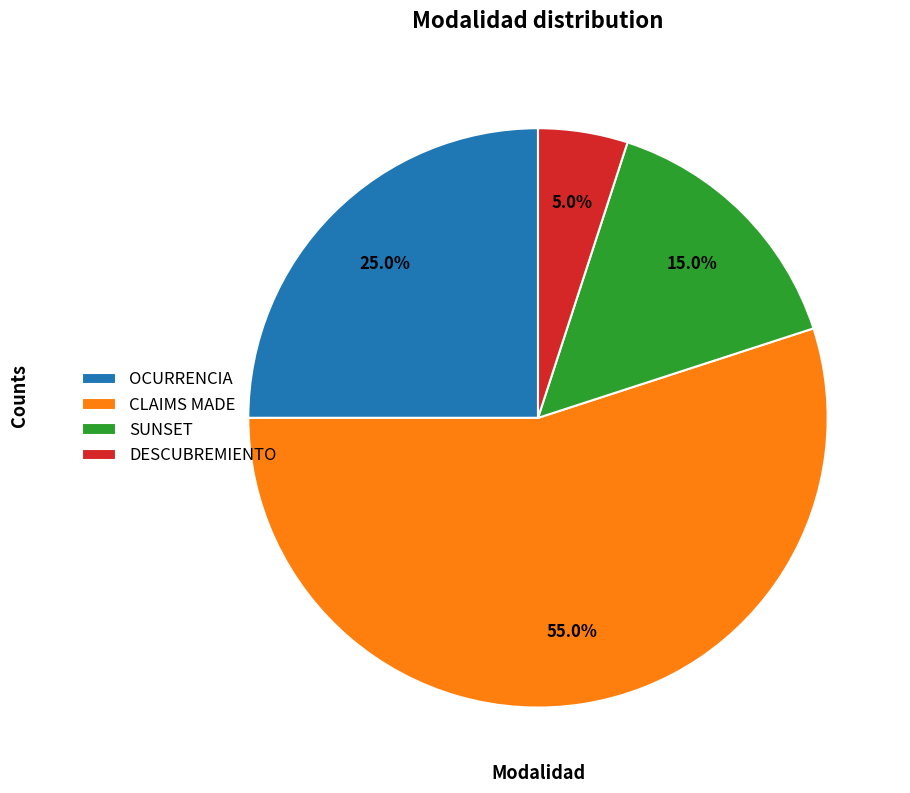

Which has a higher value, CLAIMS MADE or SUNSET?

CLAIMS MADE